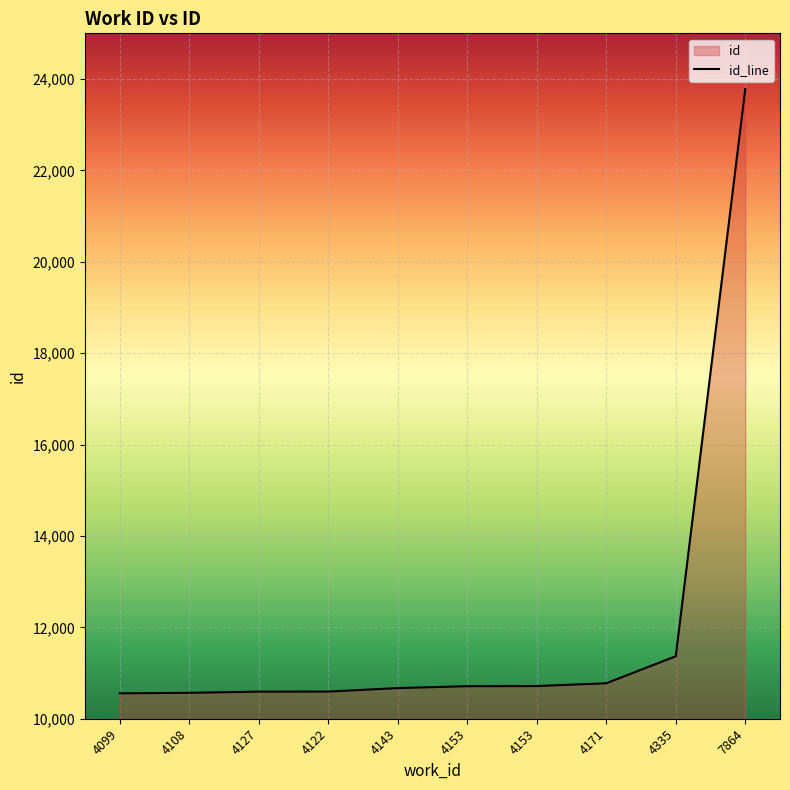

What is the maximum value shown in the chart?

23778